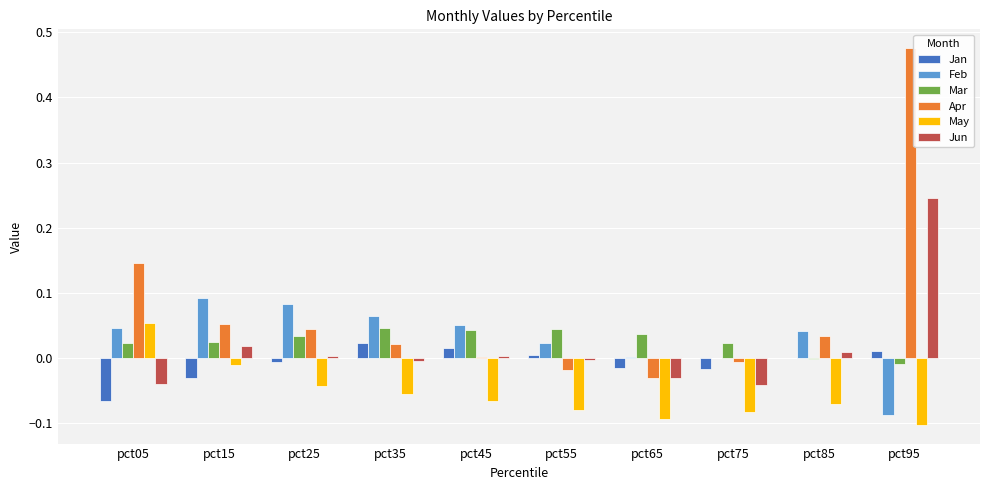

Count the number of categories in the chart.

10